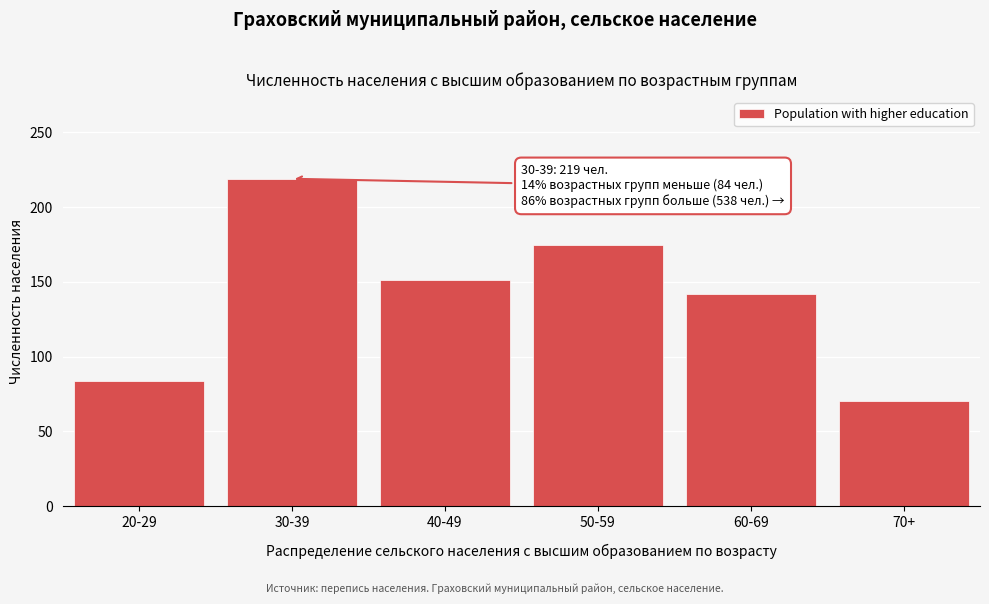

Reading right to left, extract all data points from this chart.

70	142	175	151	219	84